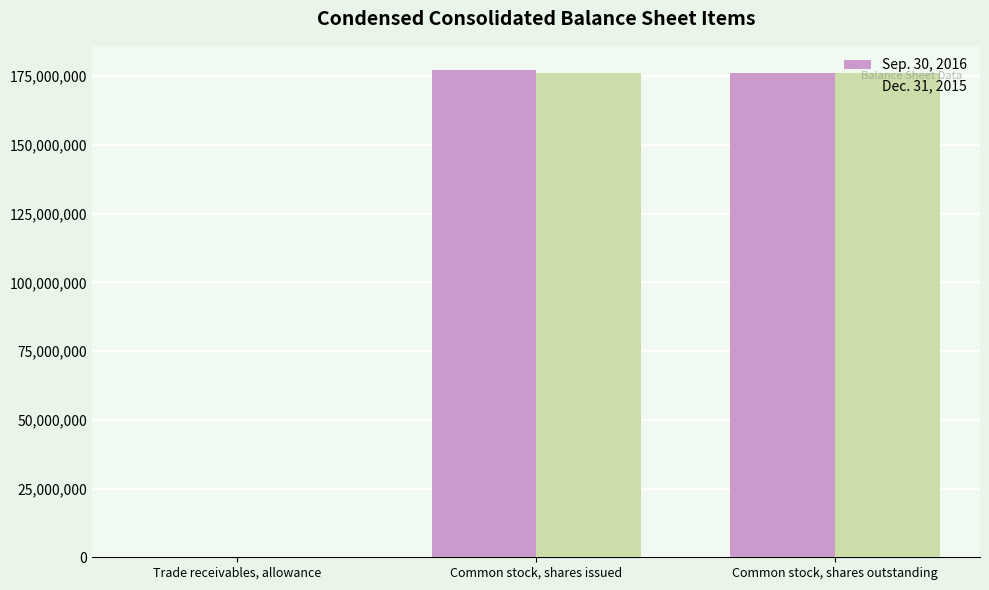

What is the sum of all Dec. 31, 2015 values?

352494525